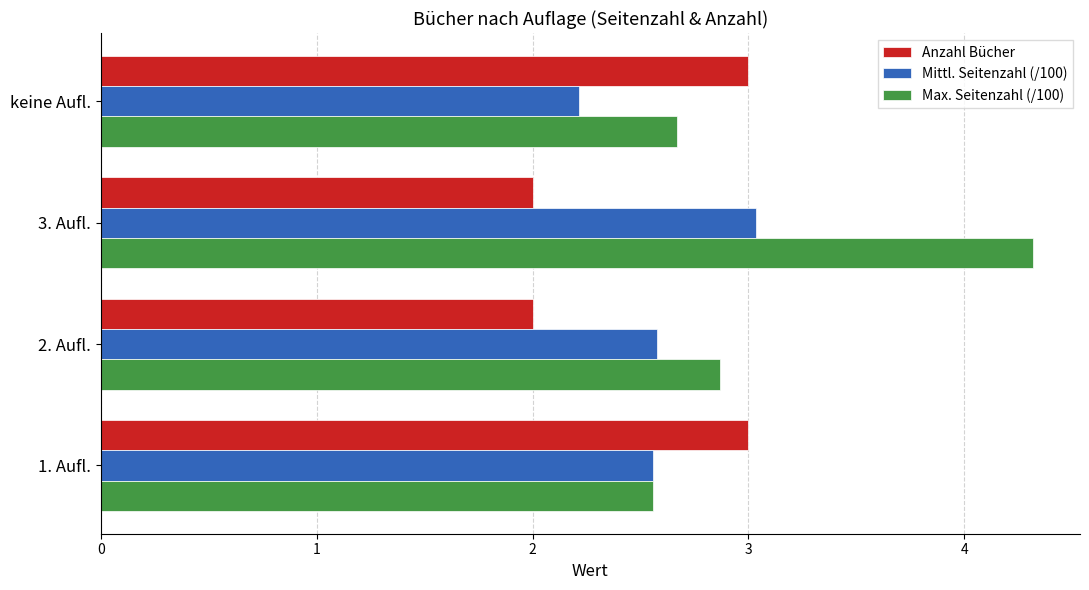

What is the difference between the second highest and second lowest values in the Anzahl Bücher series?

1.0